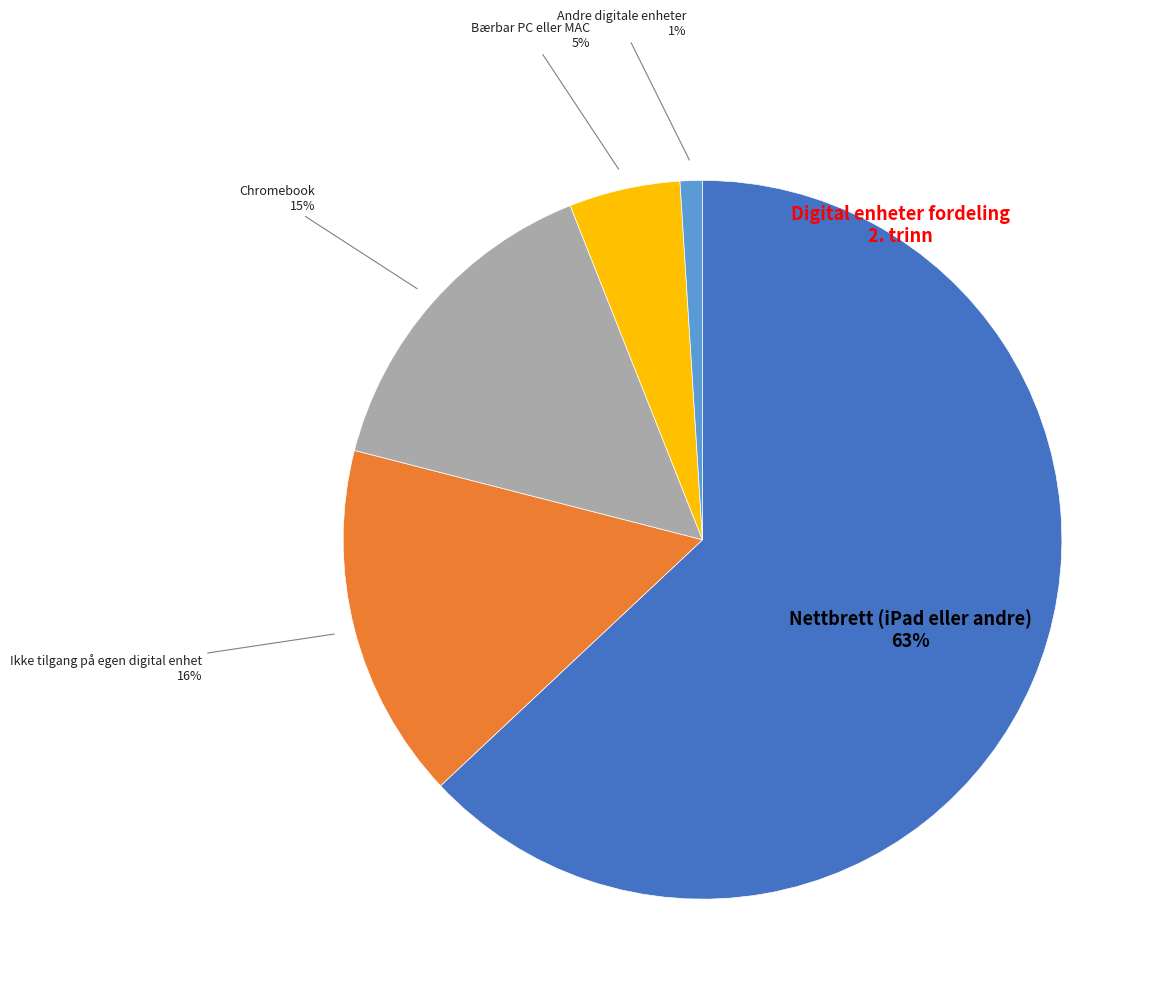

To the nearest percent, what is the average slice percentage?

20%